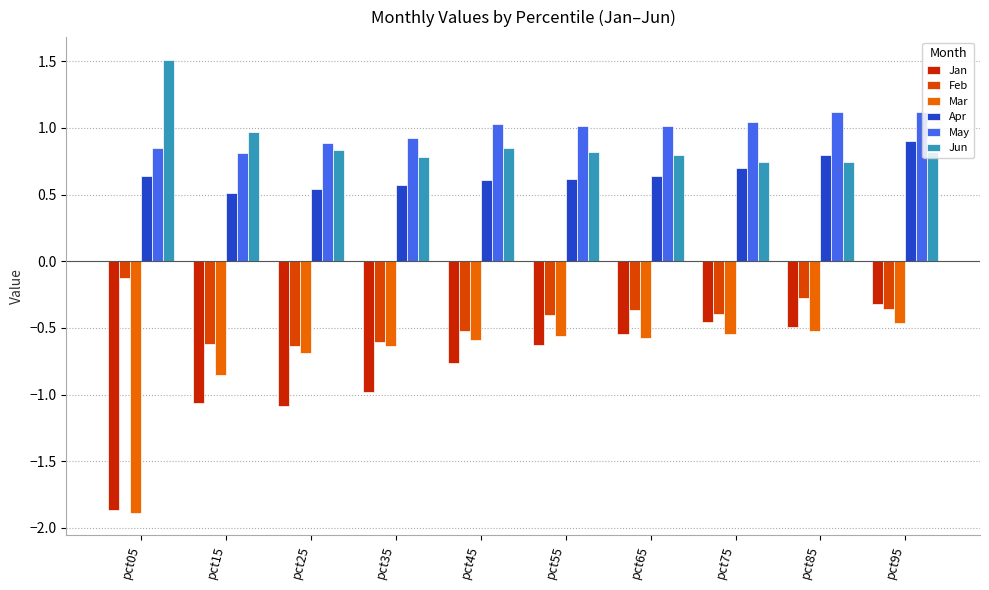

Which series has the largest total across all categories?

May